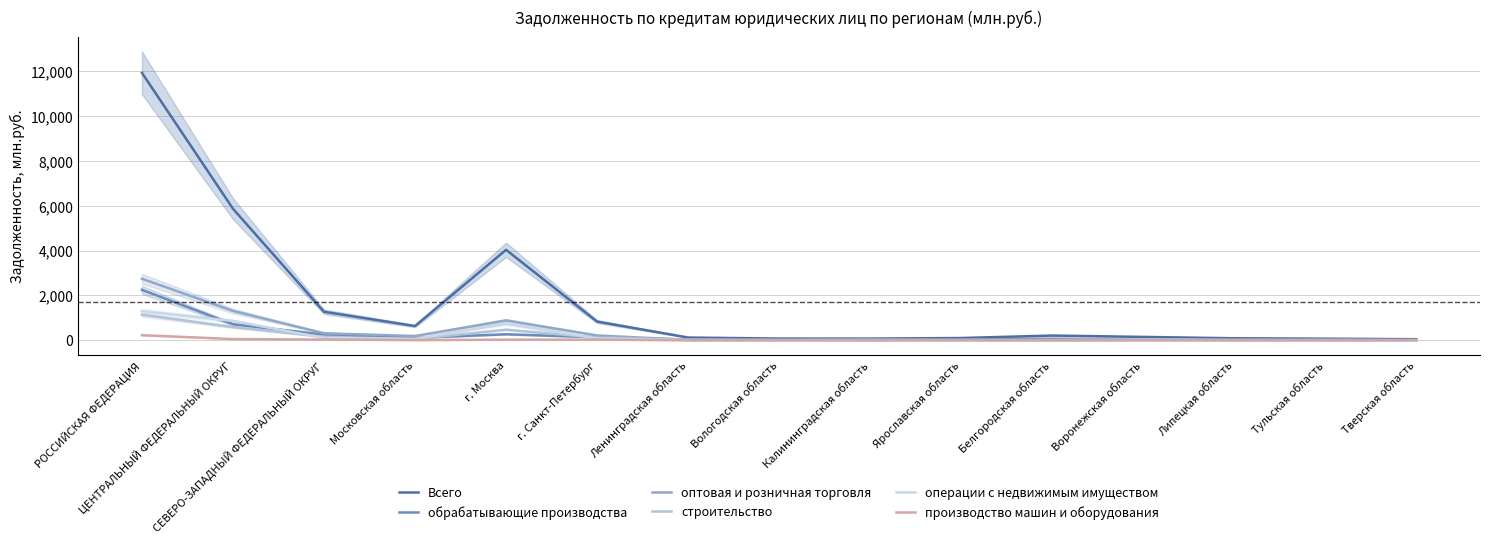

Where is the first local maximum for Всего?

г. Москва